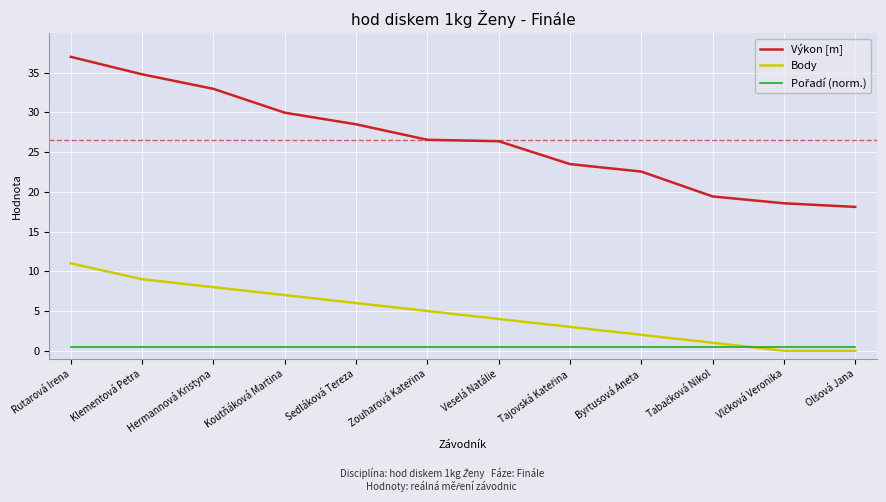

How many lines are shown in the chart?

3